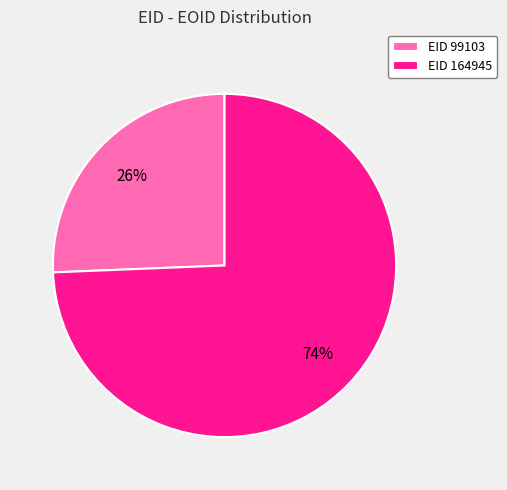

What is the largest slice in the pie chart?

EID 164945